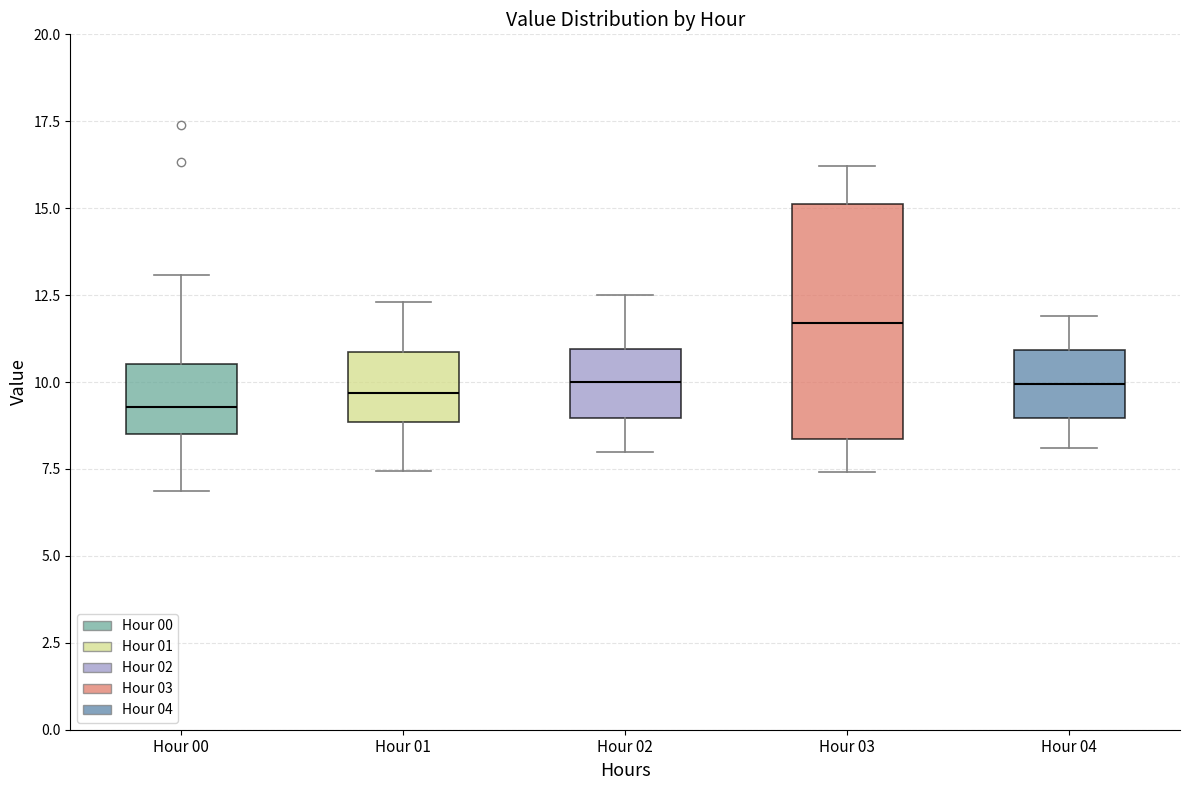

Where is the lower edge of the box for Hour 01 on the y-axis? The values are not printed on the chart, so give them approximately, as read against the axis.

9.0